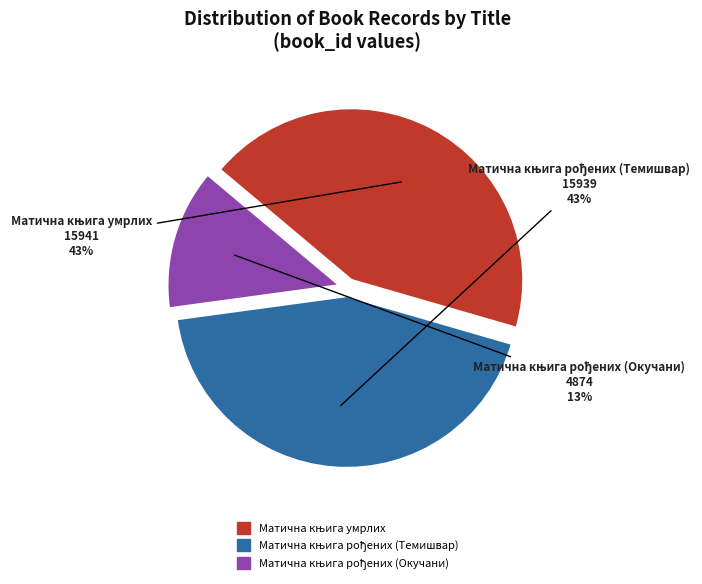

Is there a majority slice in this chart?

No